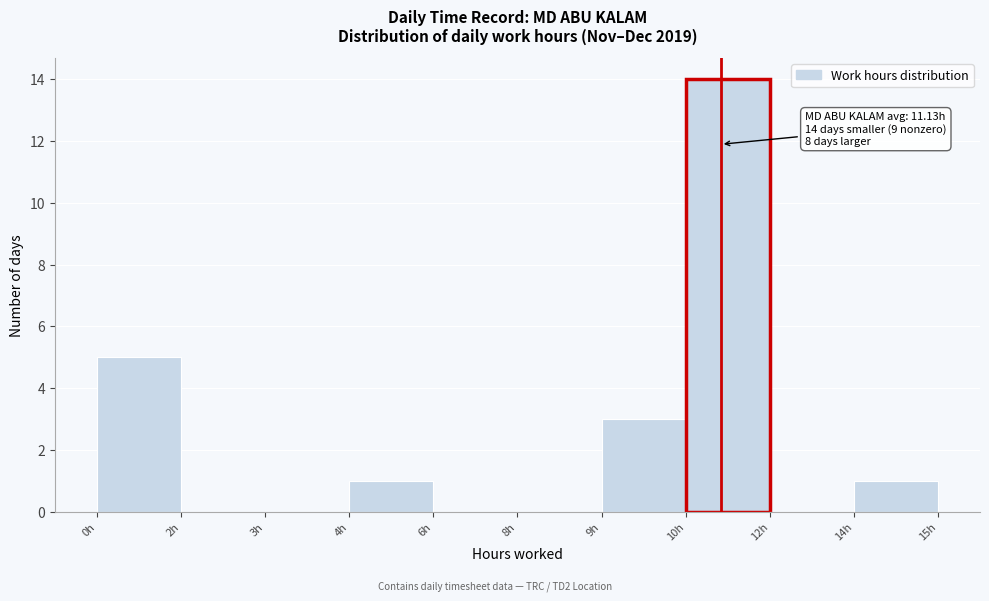

Reading left to right, extract all data points from this chart.

0h=5	2h=0	3h=0	4h=1	6h=0	8h=0	9h=3	10h=14	12h=0	14h=1